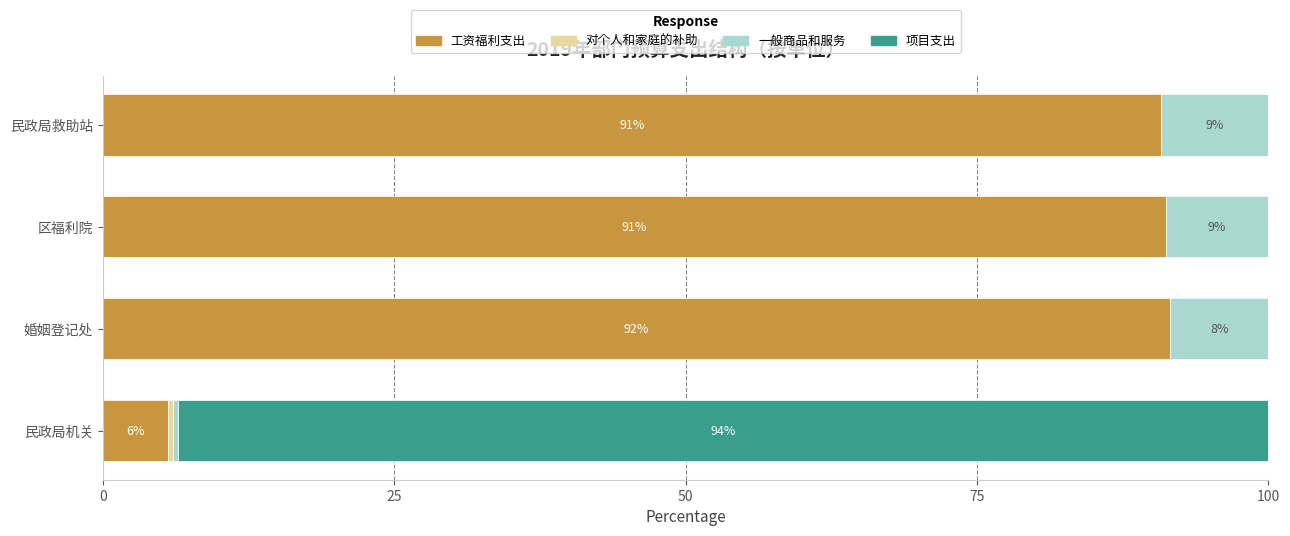

How many categories are shown in the chart?

4